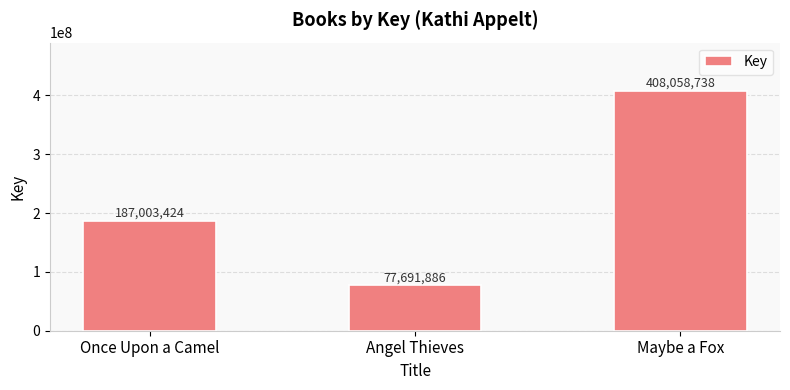

What is the label of the 2nd bar from the right?

Angel Thieves